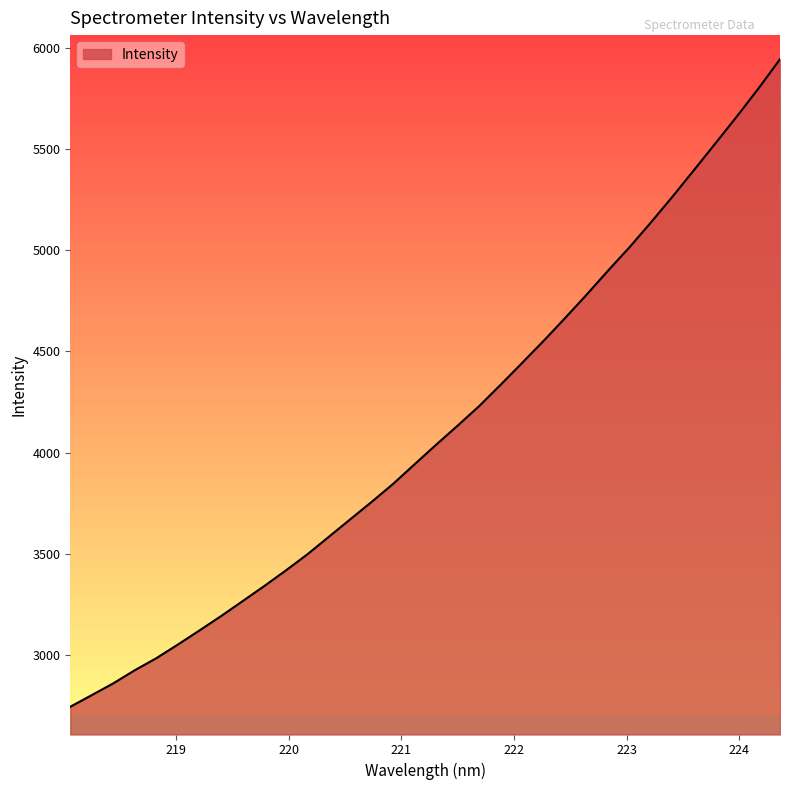

What is the difference between the maximum and minimum values?

3202.6